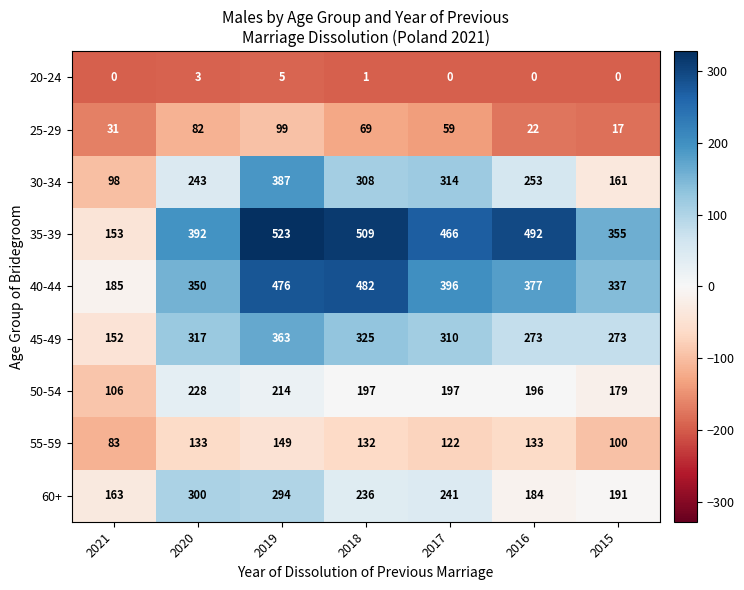

What is the minimum value shown in the chart?

0